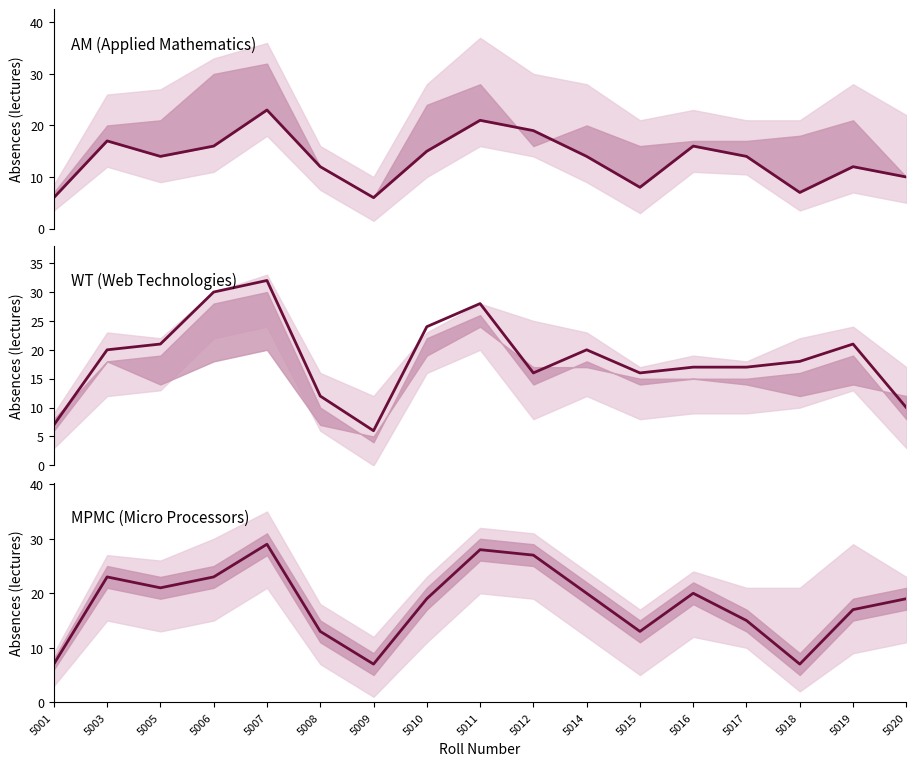

What are all the series names shown in the legend?

AM, WT, MPMC